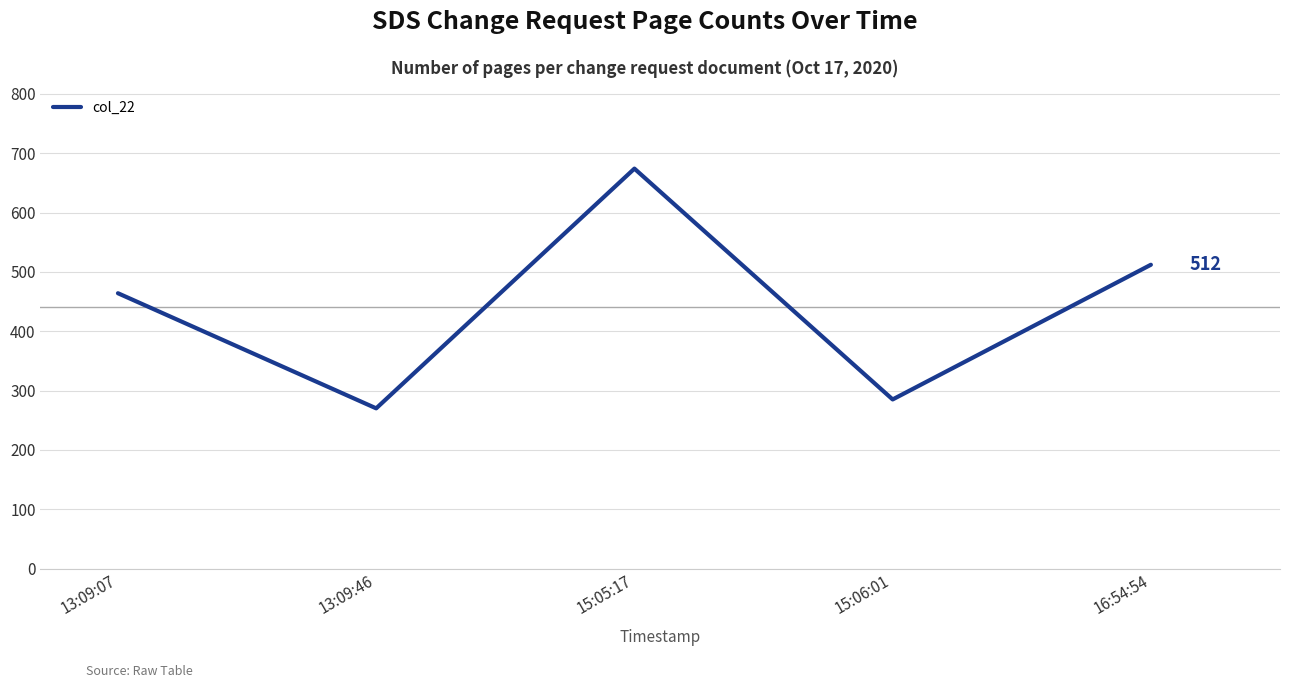

Reading left to right, extract all data points from this chart.

464	270	674	285	512